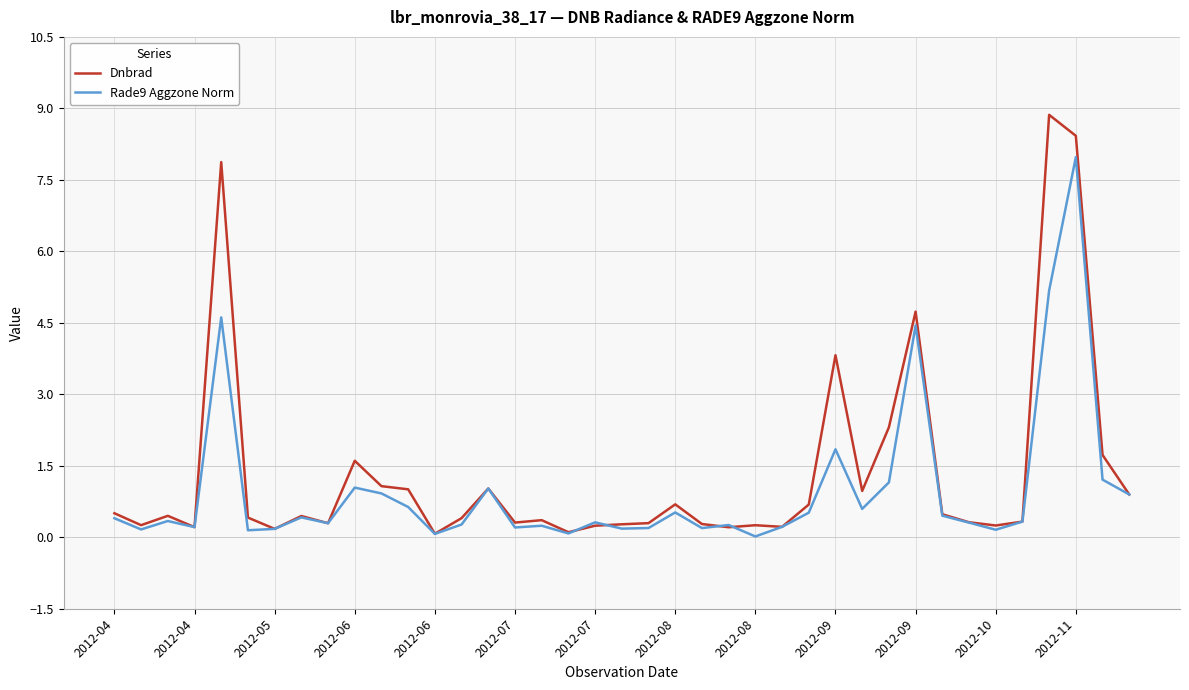

Which series has the widest spread of values?

Dnbrad